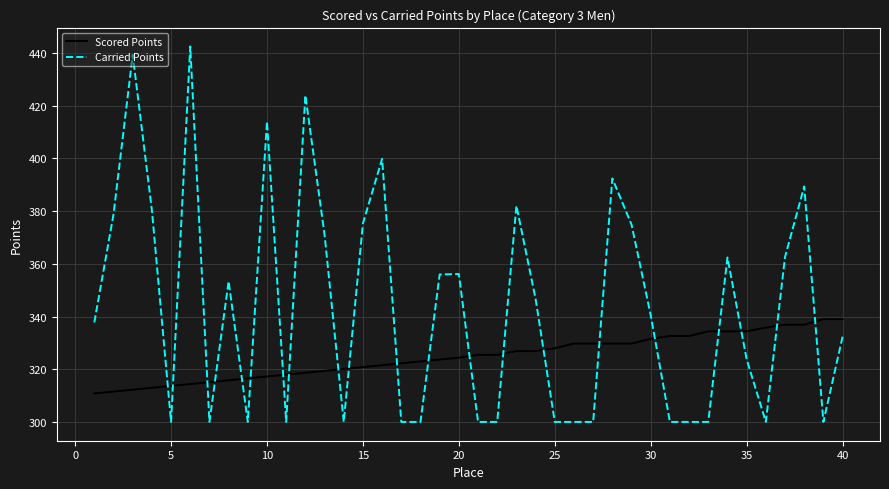

What is the maximum value for Scored Points?

339.0